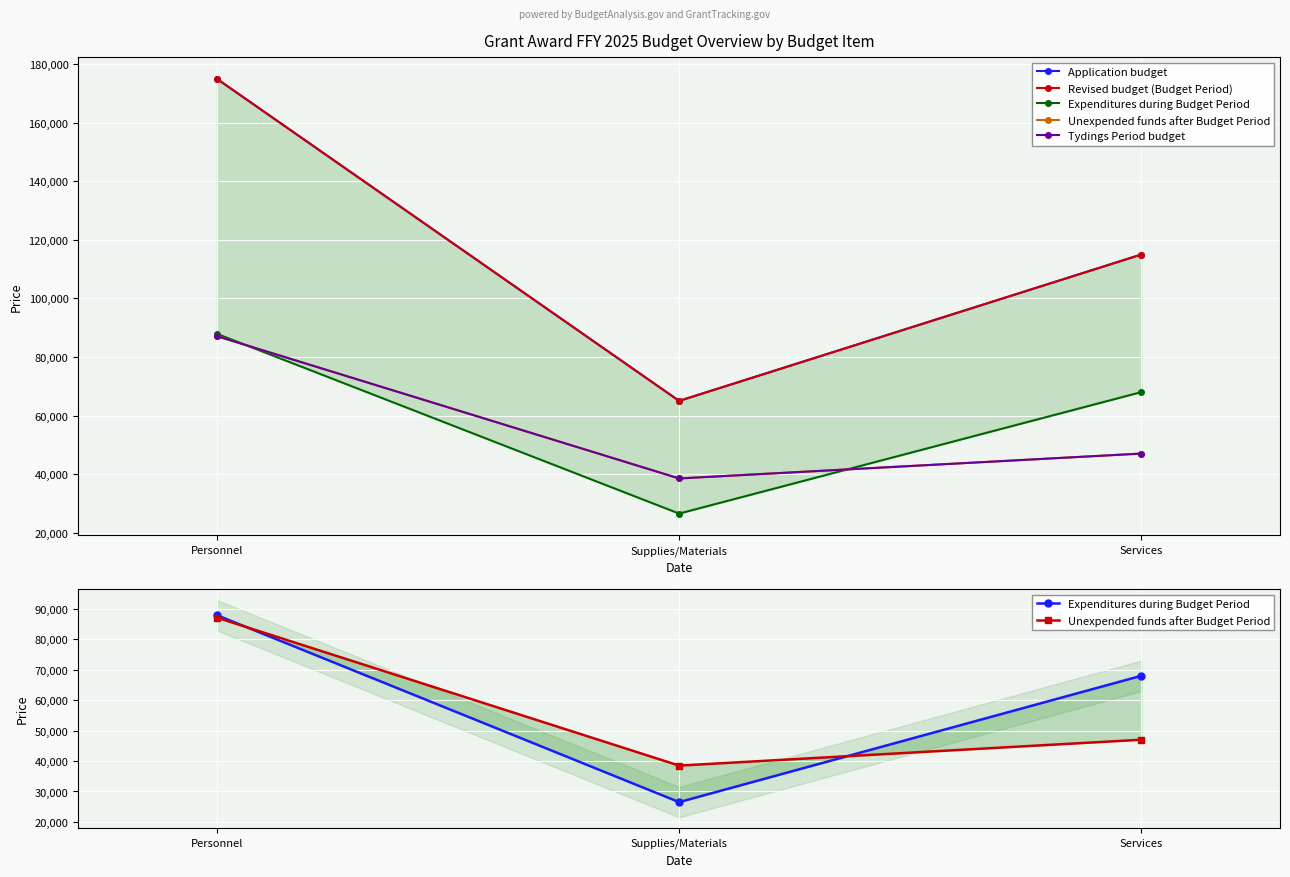

How many lines are shown in the chart?

5